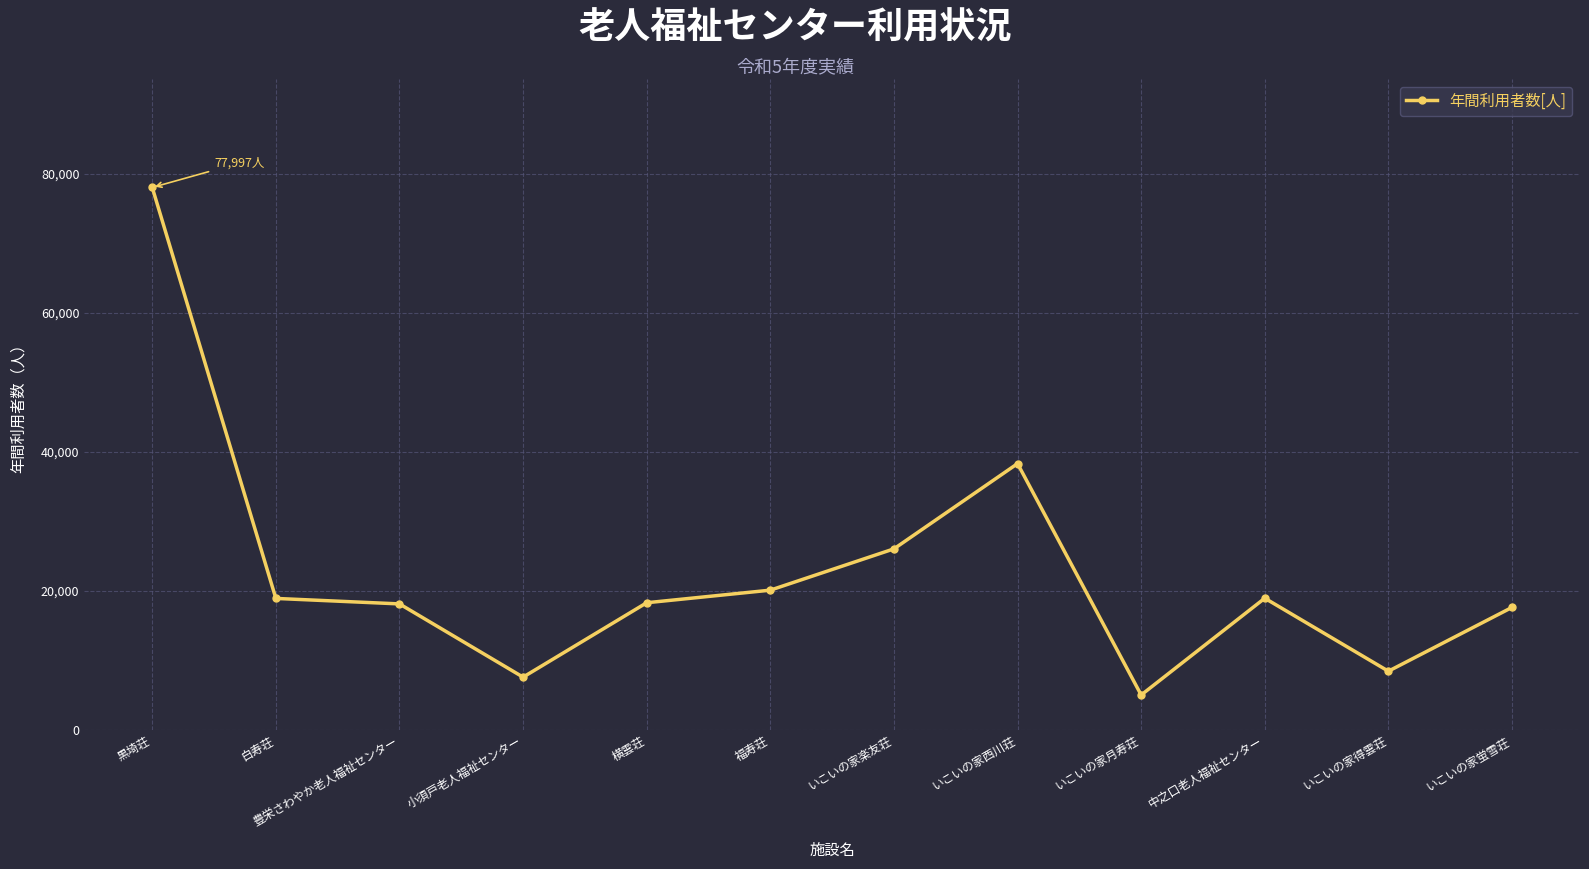

Approximately how many times larger is the value at 黒埼荘 compared to いこいの家得雲荘?

9.3